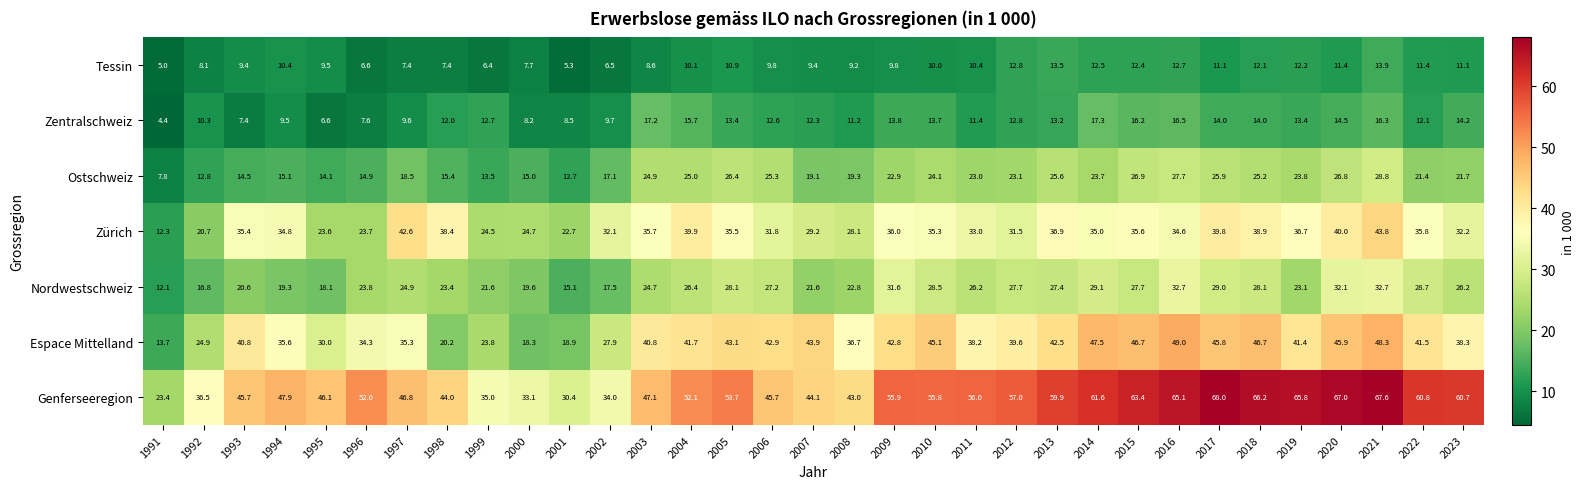

Where is Ostschweiz nearest to the value 18?

1997